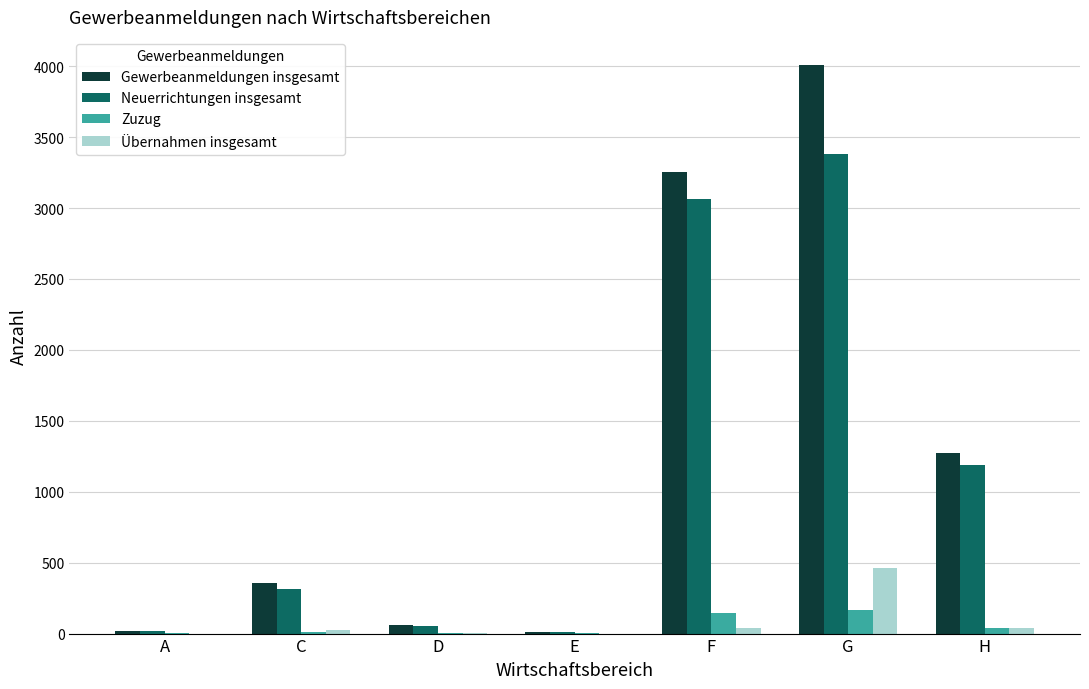

At which category is the sum across all series the highest?

G